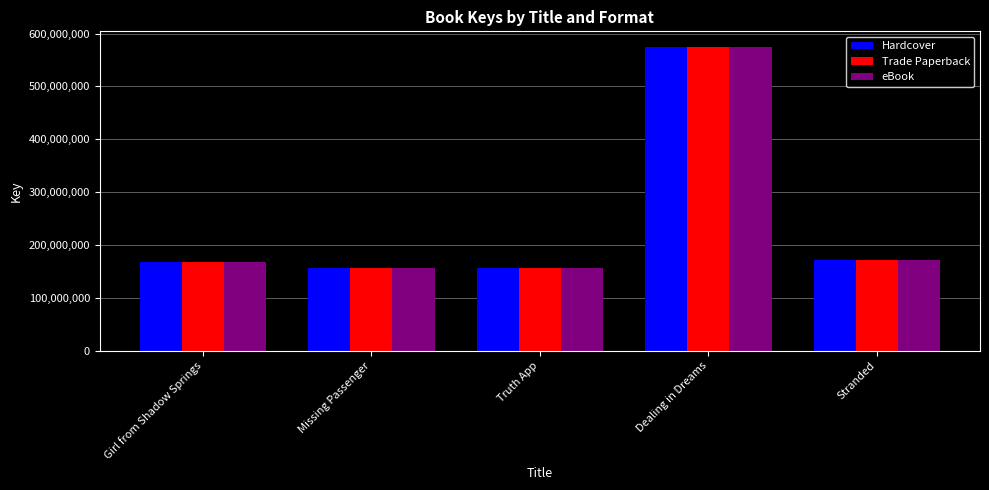

What position from the left is Girl from Shadow Springs?

1